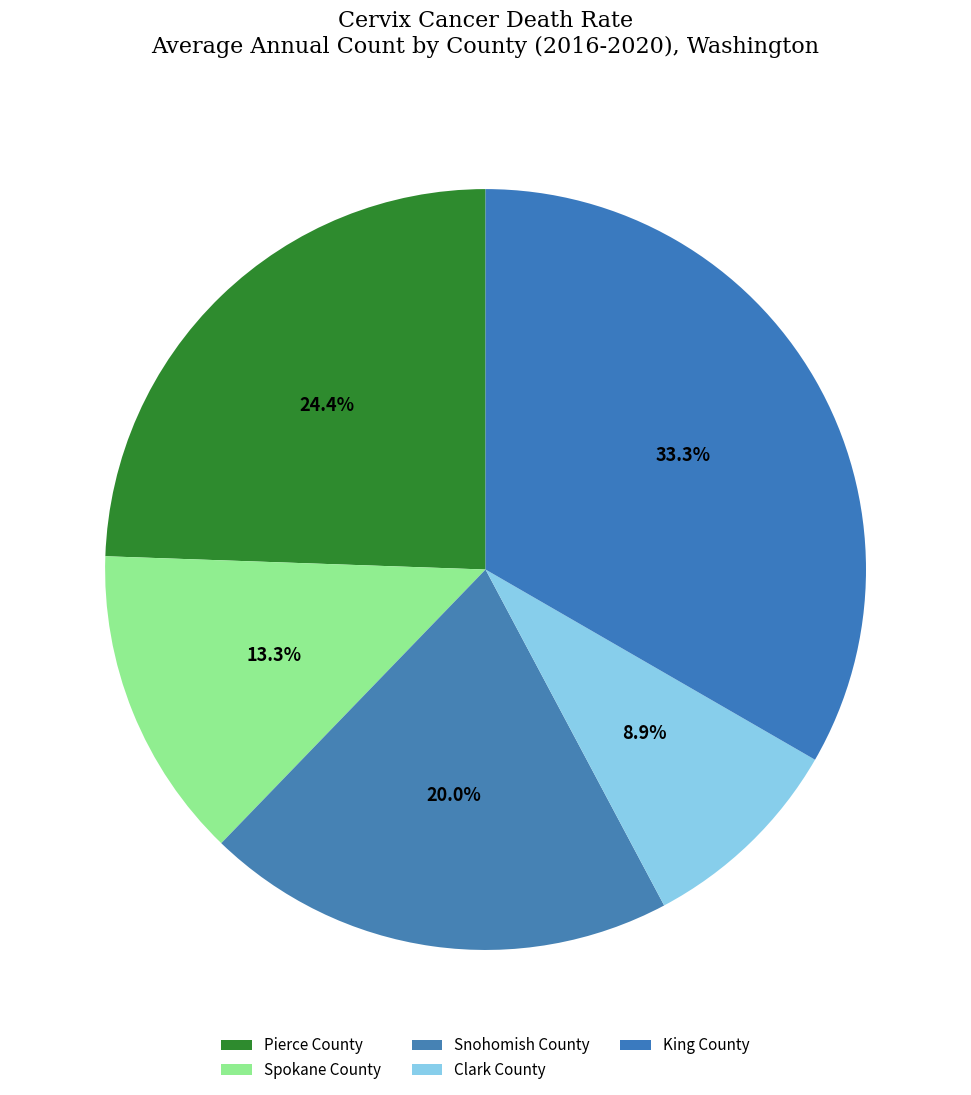

To the nearest percent, what is the combined percentage of Spokane County and Pierce County?

38%